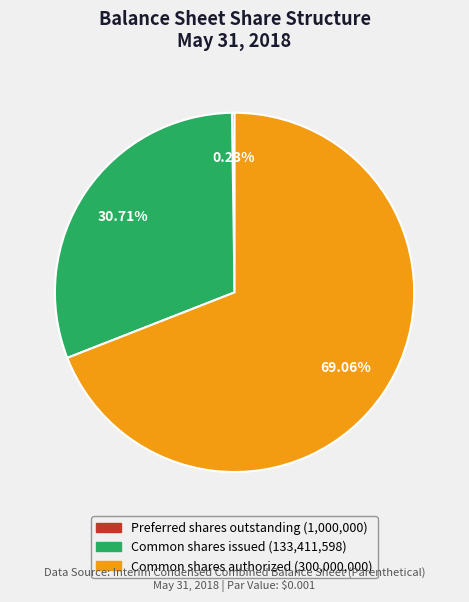

Is there any slice that represents more than half of the pie?

Yes